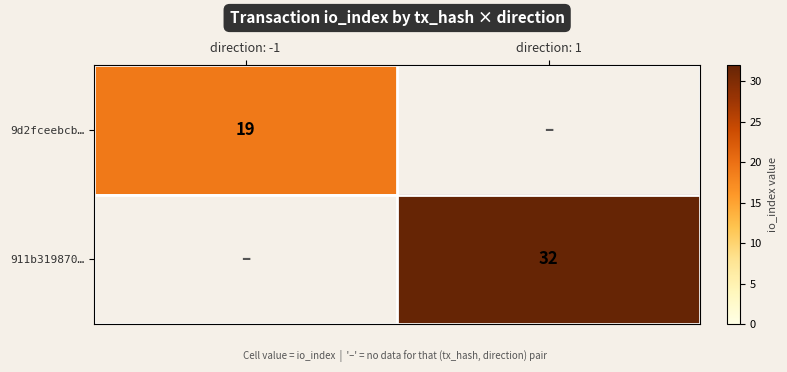

The value of 911b319870… at direction: 1 is 13. True or false?

False